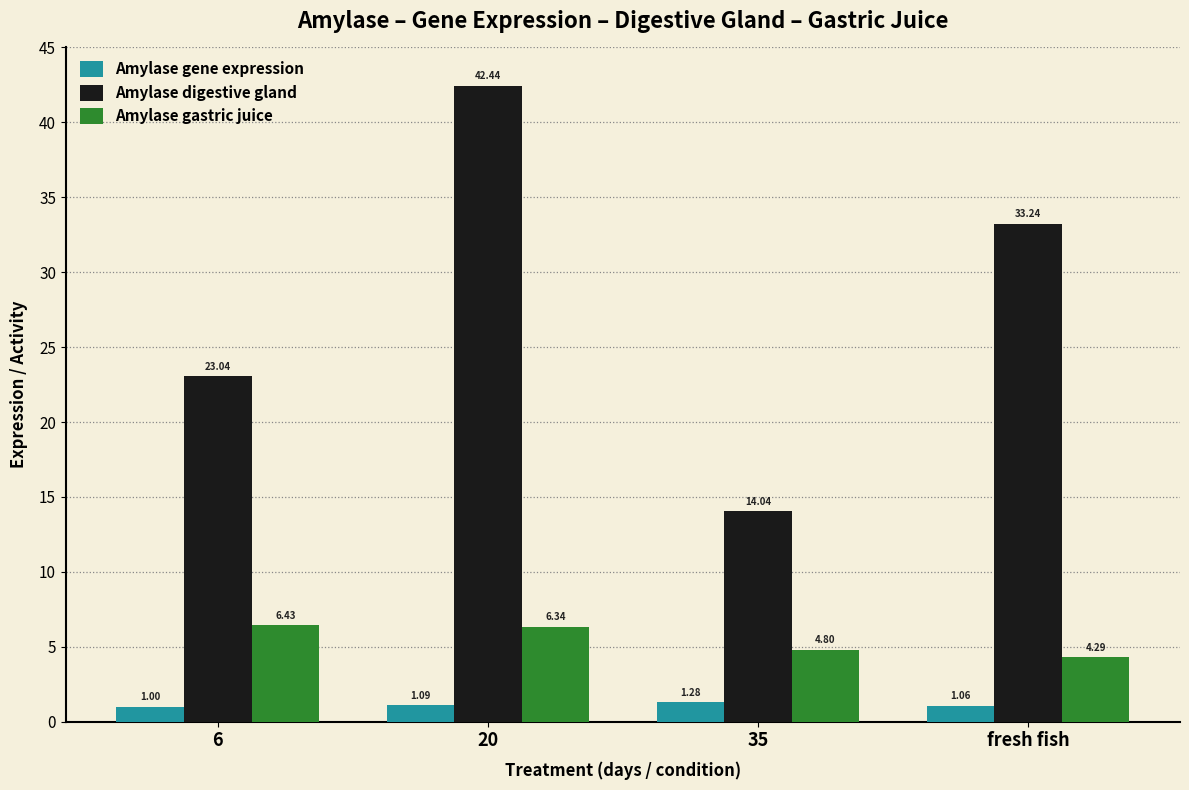

Rank the series by their average value, from highest to lowest.

Amylase digestive gland, Amylase gastric juice, Amylase gene expression